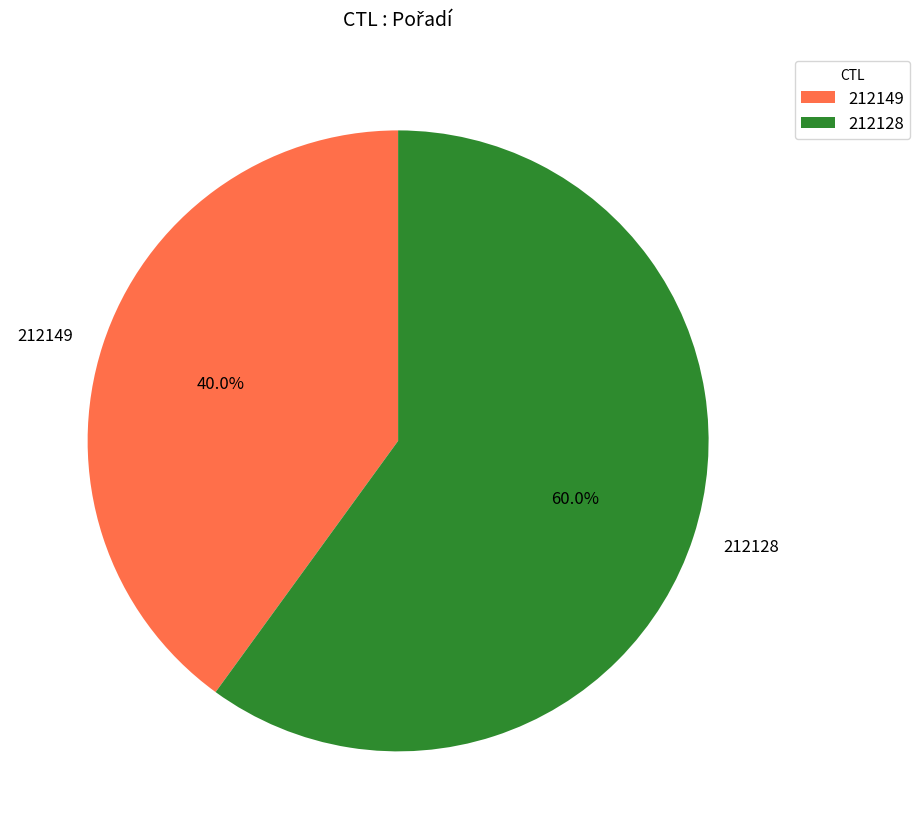

Is it true that 212149 is 29% of the pie?

False